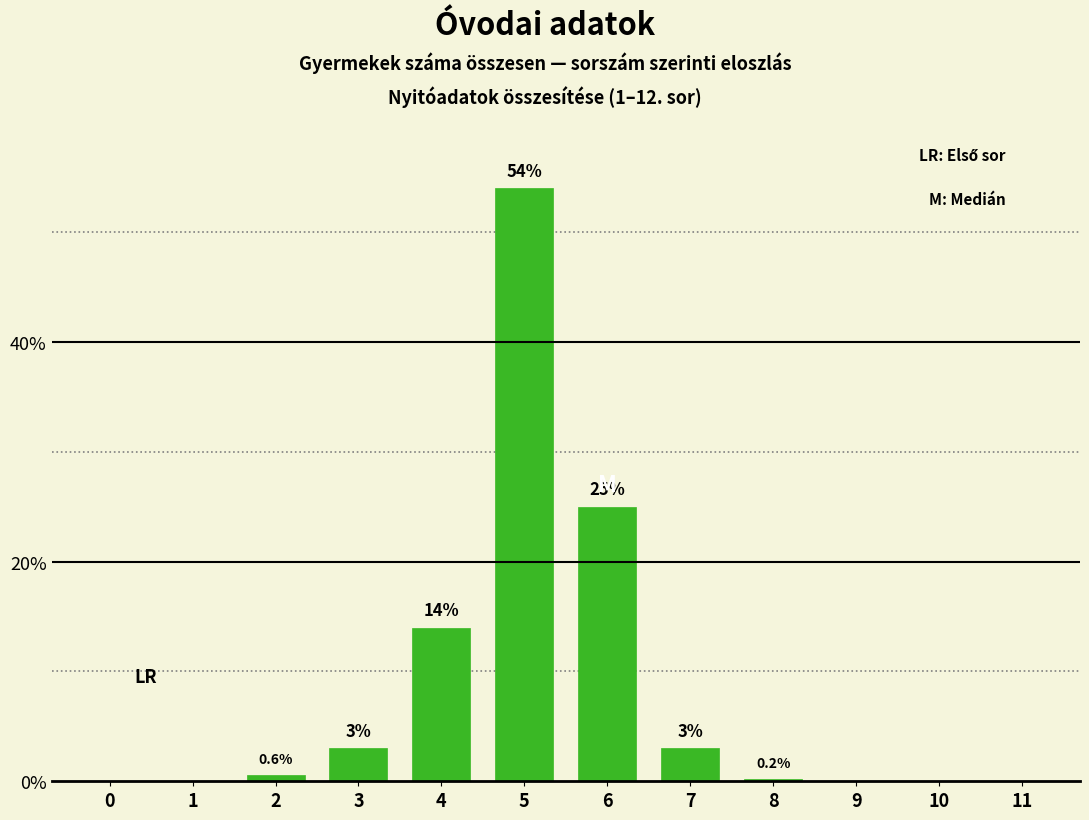

Reading left to right, extract all data points from this chart.

0=0.0	1=0.0	2=0.6	3=3.0	4=14.0	5=54.0	6=25.0	7=3.0	8=0.2	9=0.0	10=0.0	11=0.0